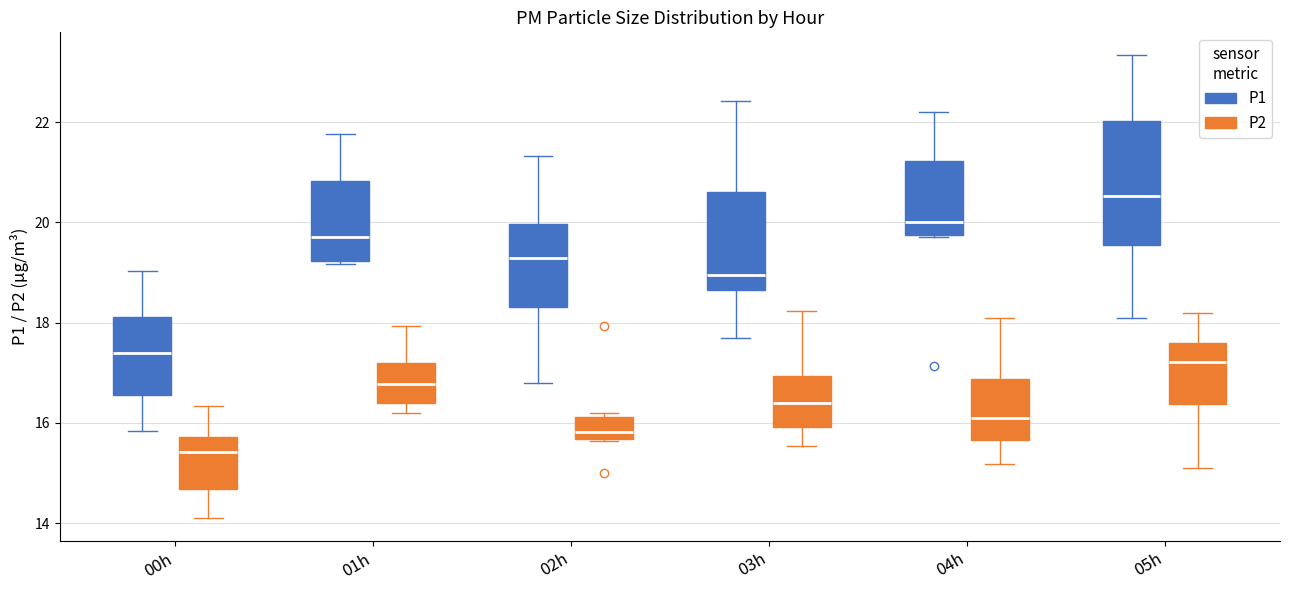

Where is the lower edge of the box for 01h (P2) on the y-axis? The values are not printed on the chart, so give them approximately, as read against the axis.

16.4